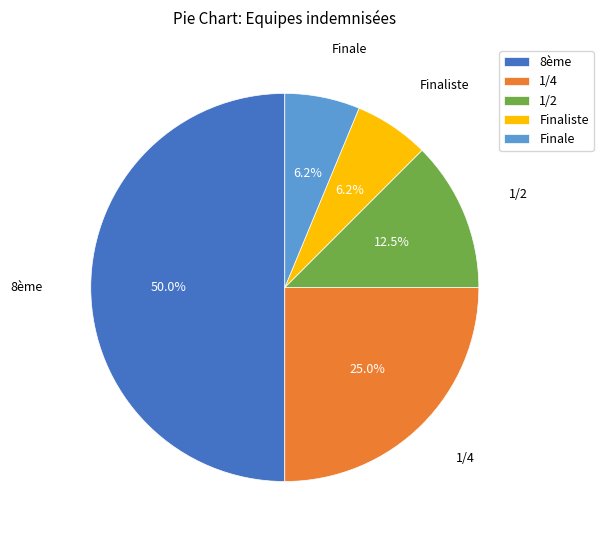

Does Finaliste account for over 50% of the chart?

No